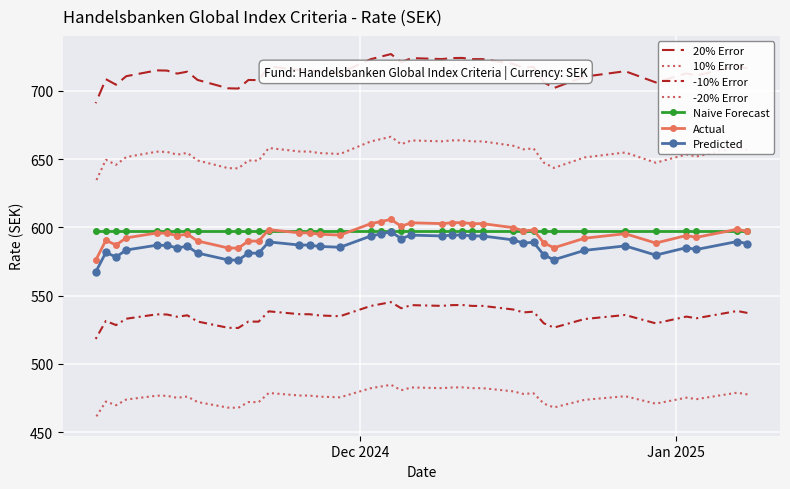

True or false: the data shows 1169.1 at 16.12.2024.

False